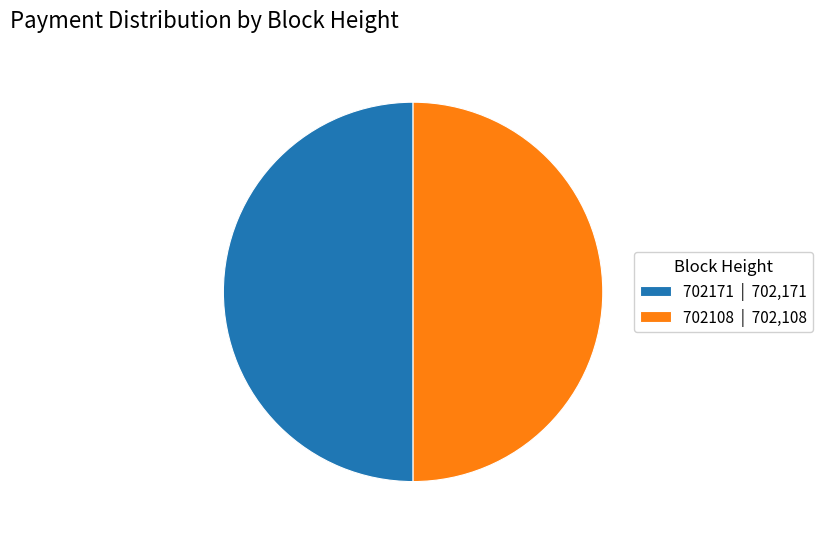

Is it true that 702171 | 702,171 is 36% of the pie?

False